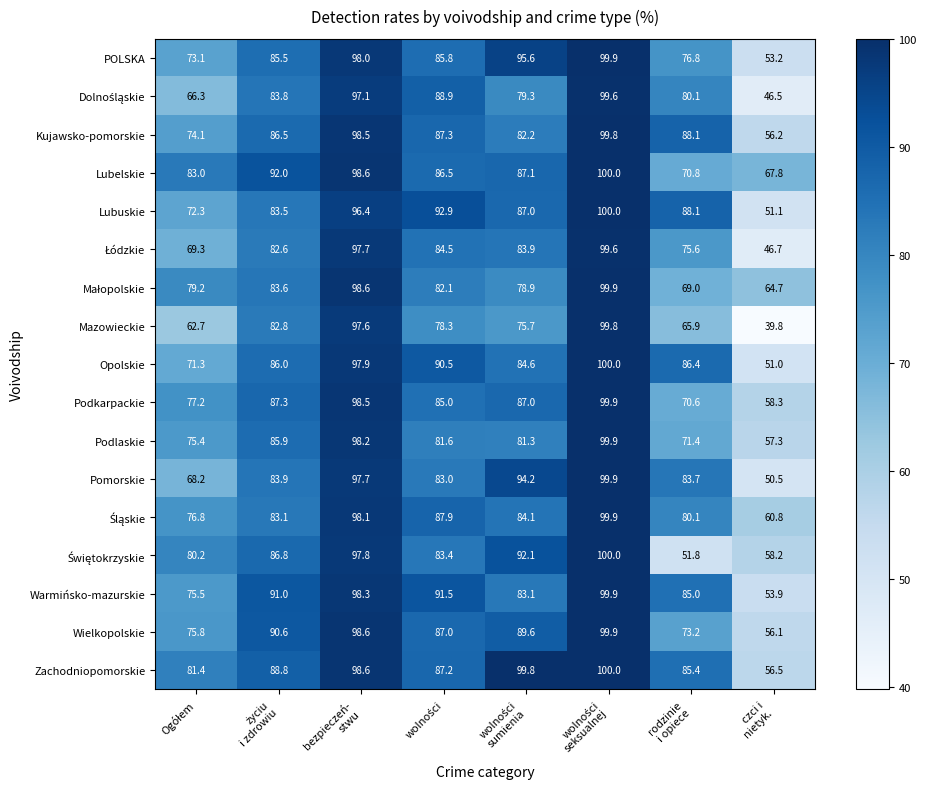

What is the average value of the POLSKA series?

83.5